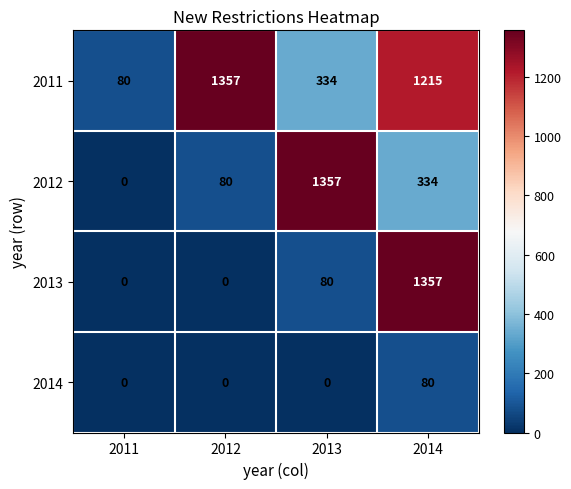

At how many categories does at least one series exceed 442?

3